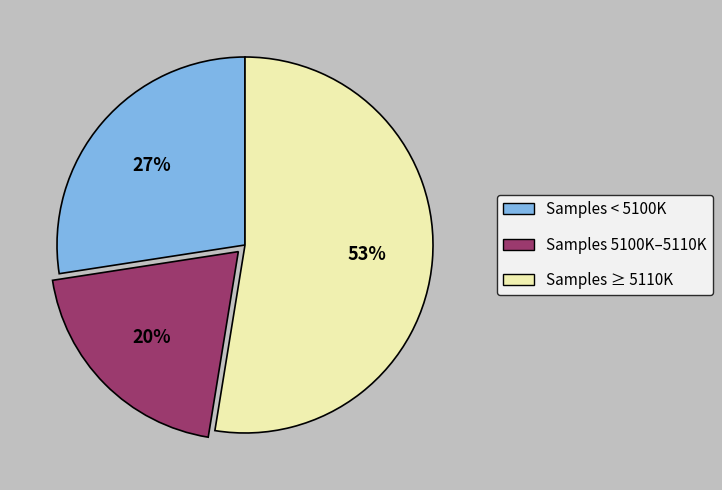

To the nearest percent, what portion does Samples < 5100K represent?

27%